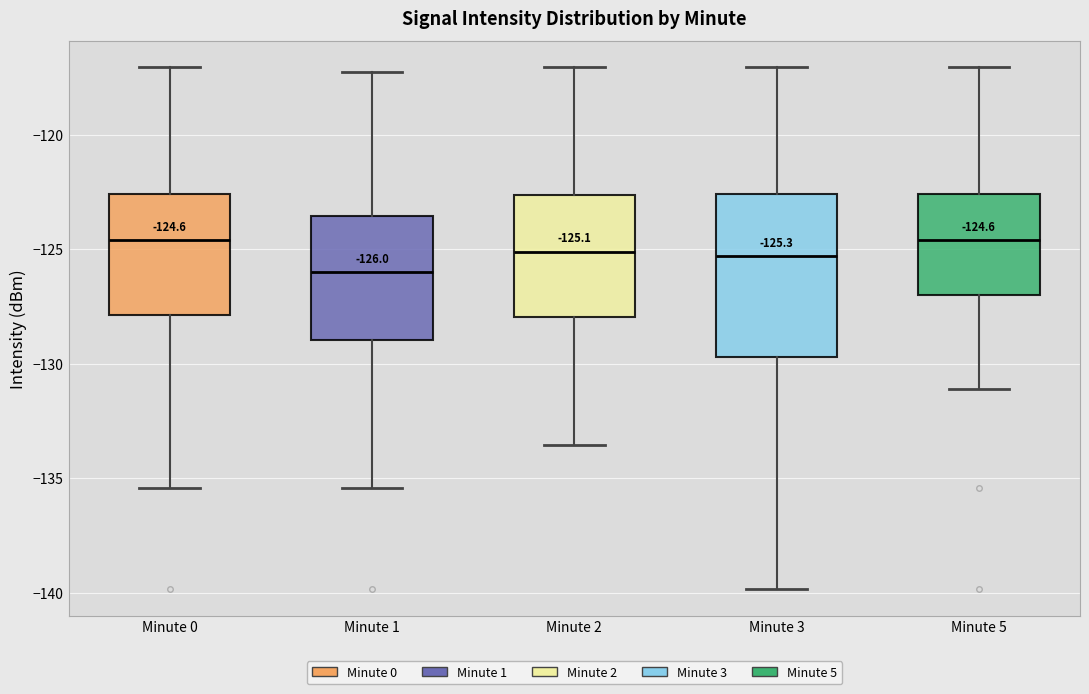

Which box is the tallest, from its lower edge to its upper edge?

Minute 3